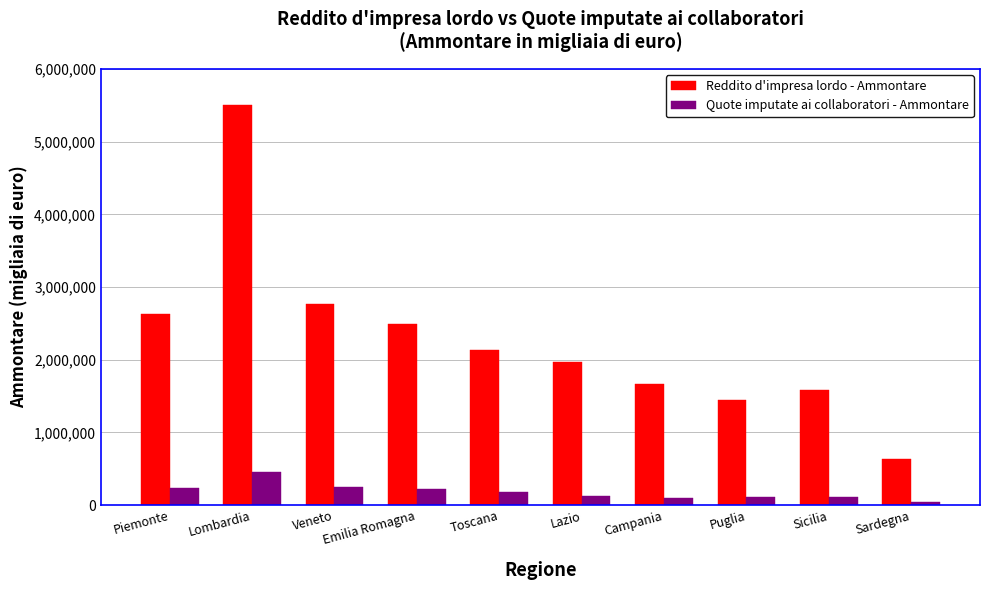

What is the minimum value for Reddito d'impresa lordo - Ammontare?

641930